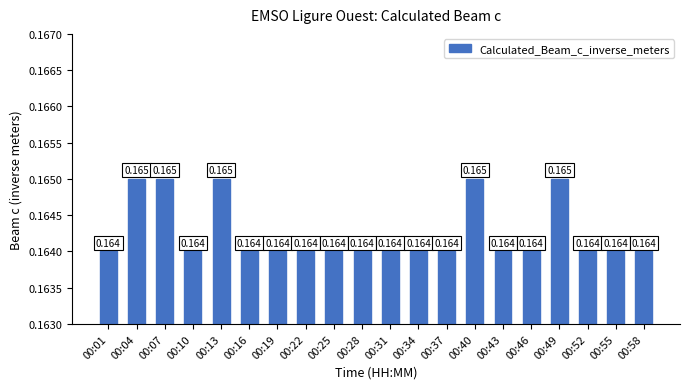

List the labels in order of value, largest first.

00:04, 00:07, 00:13, 00:40, 00:49, 00:01, 00:10, 00:16, 00:19, 00:22, 00:25, 00:28, 00:31, 00:34, 00:37, 00:43, 00:46, 00:52, 00:55, 00:58